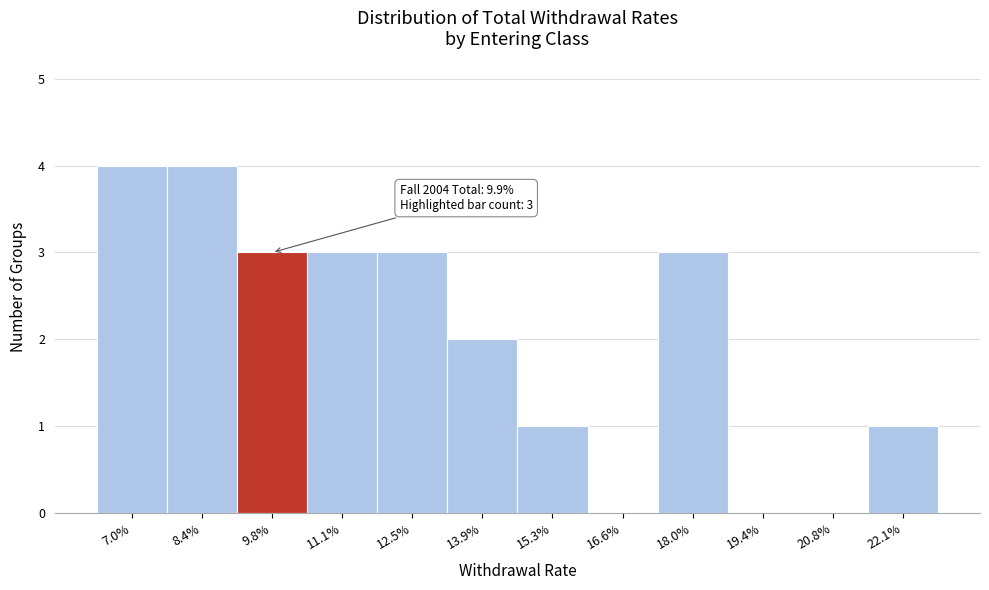

Reading left to right, transcribe all the data shown in this chart.

7.0%=4	8.4%=4	9.8%=3	11.1%=3	12.5%=3	13.9%=2	15.3%=1	16.6%=0	18.0%=3	19.4%=0	20.8%=0	22.1%=1